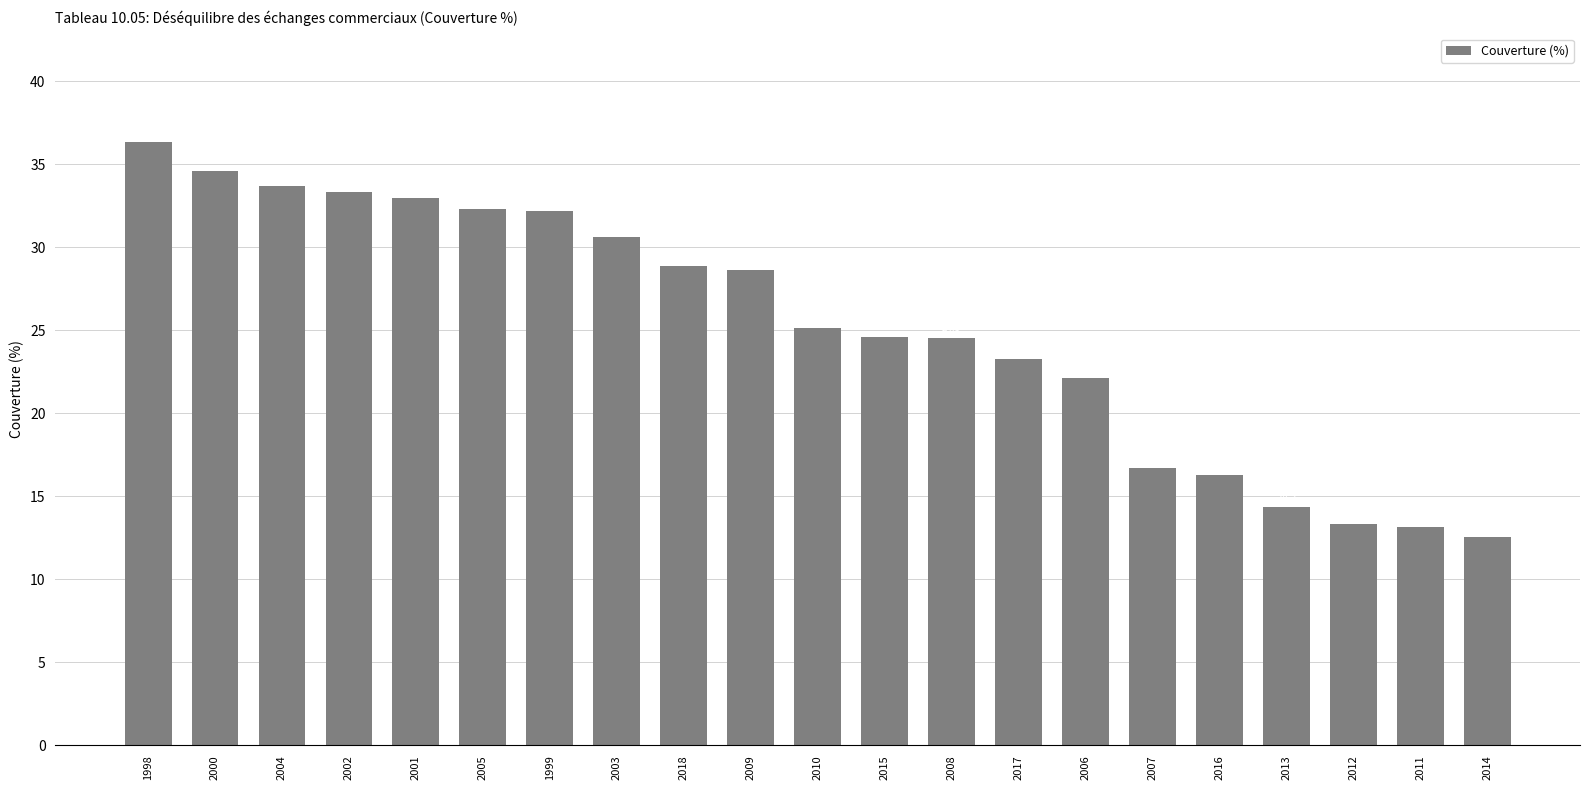

What position from the right is 2004?

19